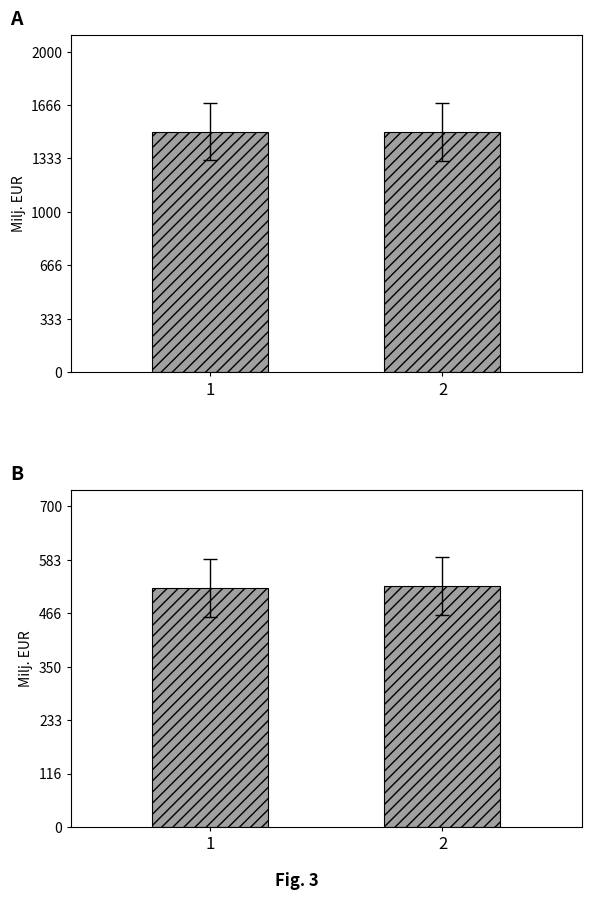

The 04.04.00 Invaliditātes series shows 522.1 at 1. True or false?

True